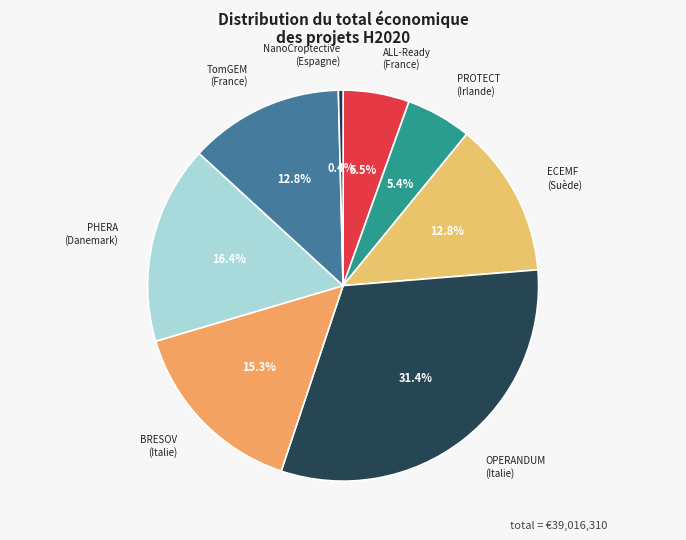

Which category has the biggest portion of the pie?

OPERANDUM
(Italie)